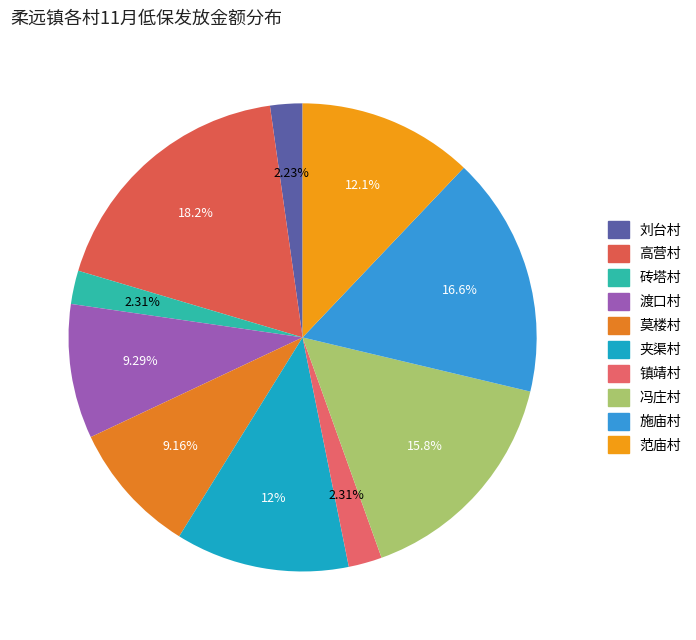

Does 范庙村 account for over 50% of the chart?

No